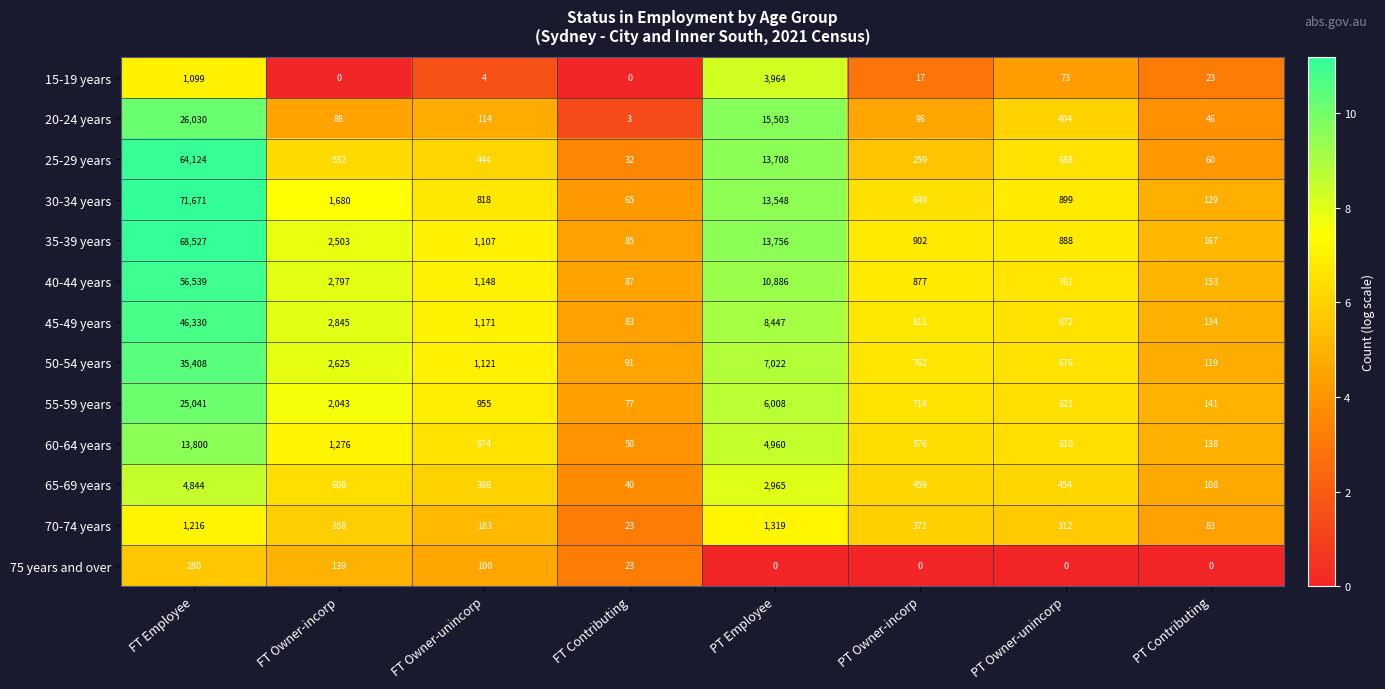

At which label does 30-34 years first exceed 899?

FT Employee